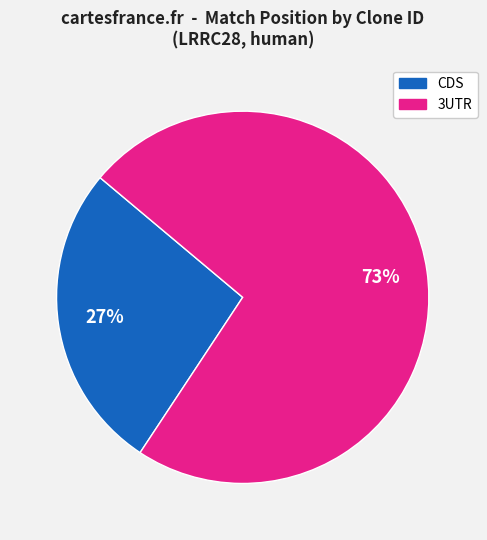

To the nearest percent, what is the difference between the largest and smallest slice percentages?

46%